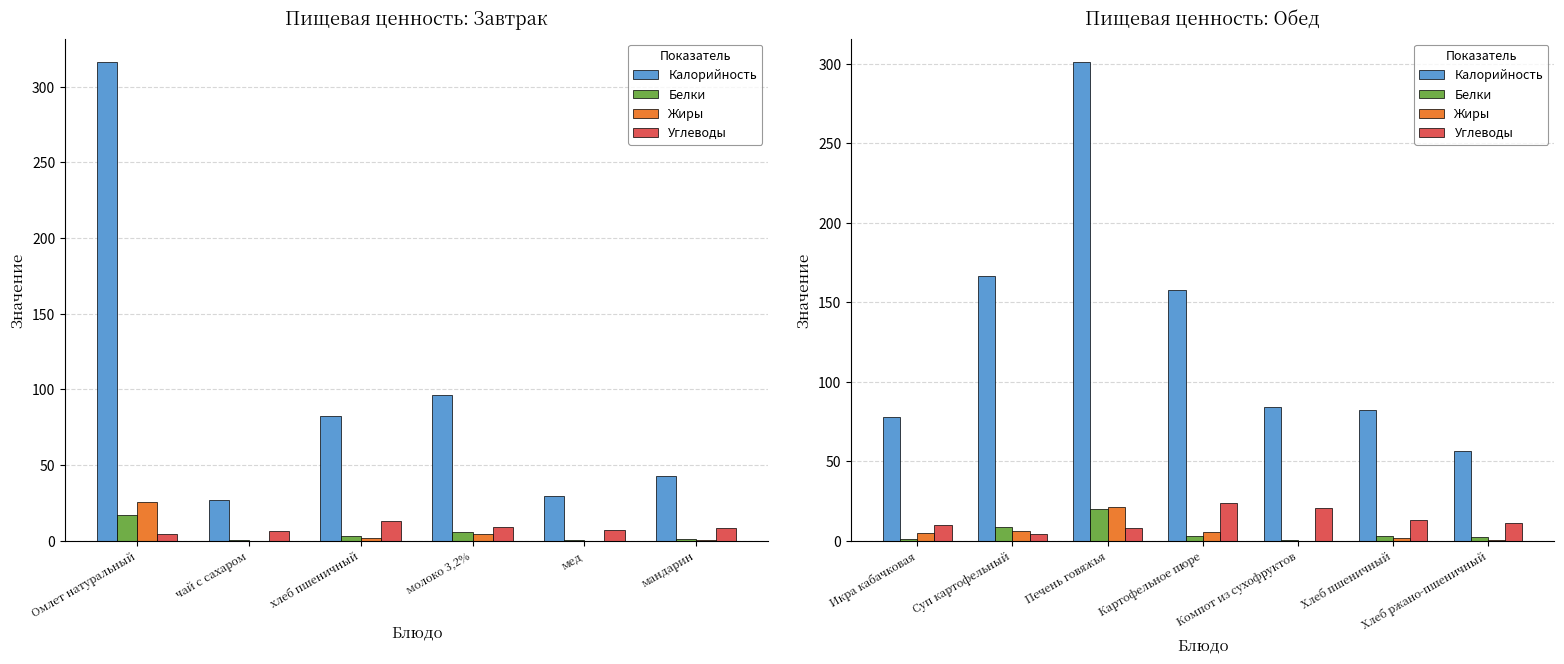

What is the average value of the Калорийность series?

132.3